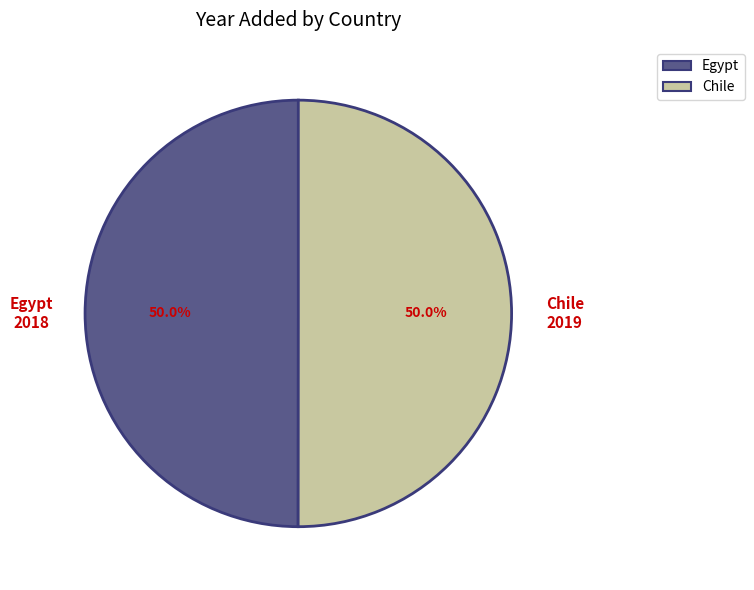

Is it true that Egypt is 64% of the pie?

False